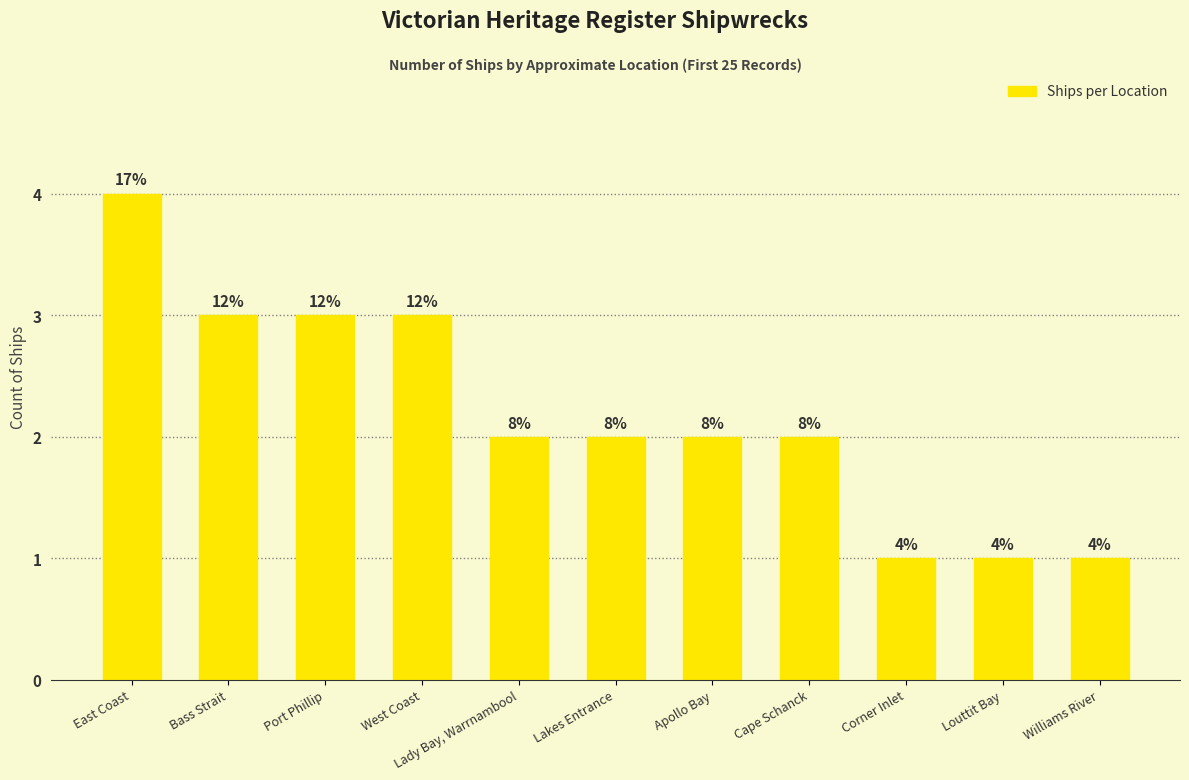

How many bars are there in total?

11